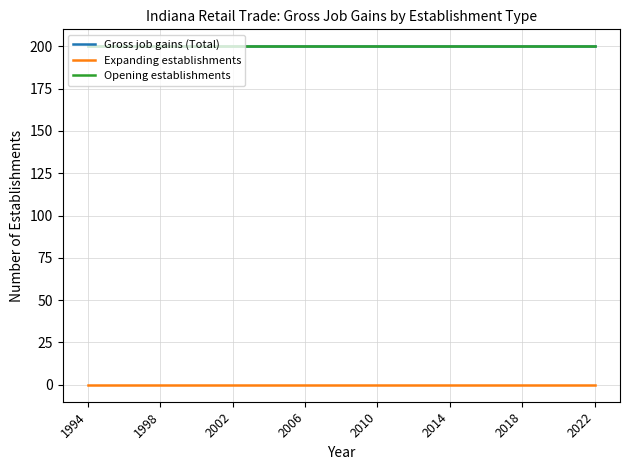

Is this an area chart (filled region under the line)?

No